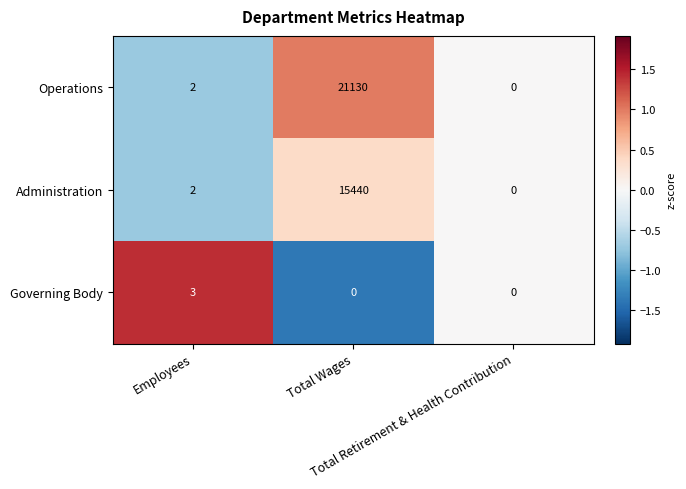

Which series has the largest range (max minus min)?

Operations